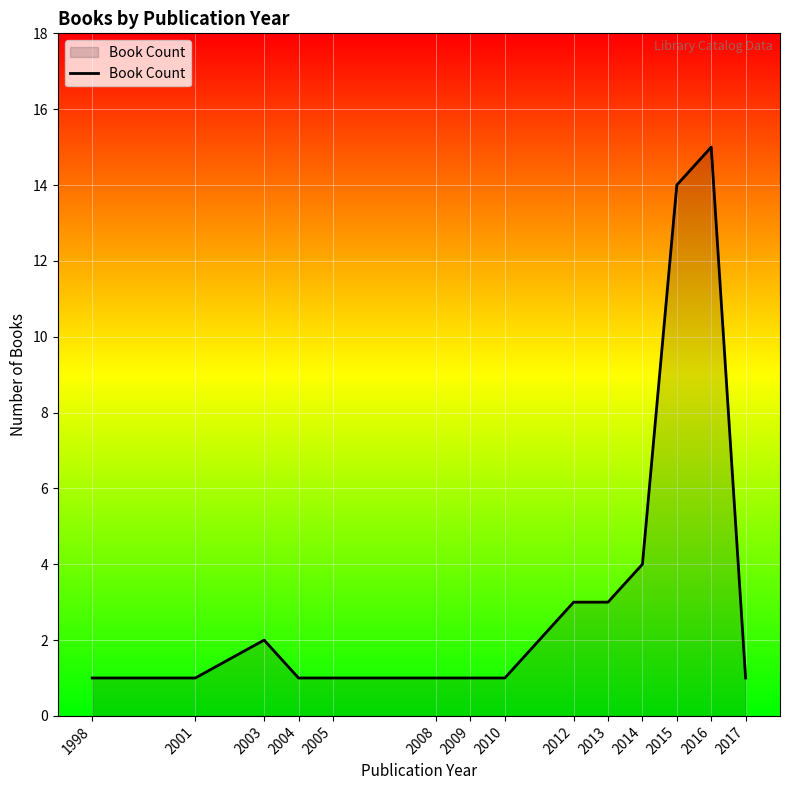

What is the sum of the values at 2017 and 2013?

4